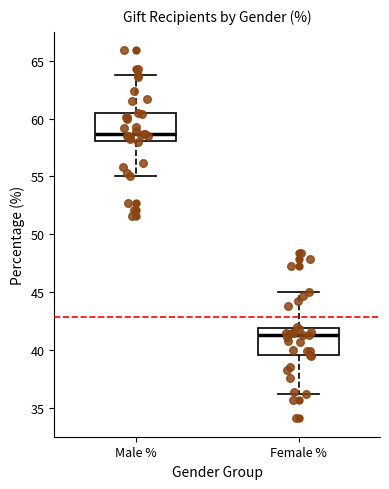

Where does the lower whisker of the box for Female % end on the y-axis? The values are not printed on the chart, so give them approximately, as read against the axis.

36.0